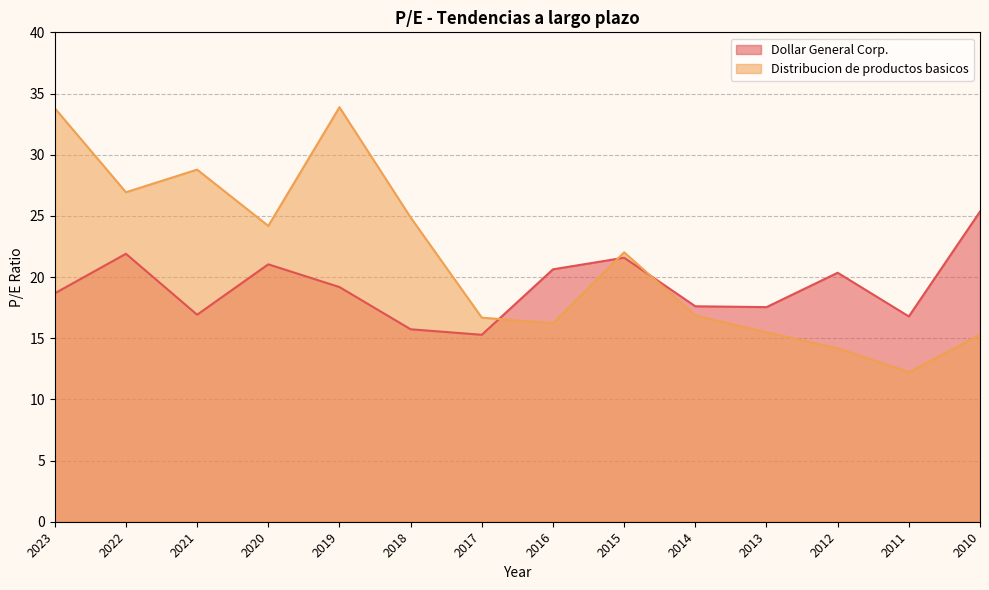

What is the sum of the Distribucion de productos basicos values at 2016 and 2013?

31.7